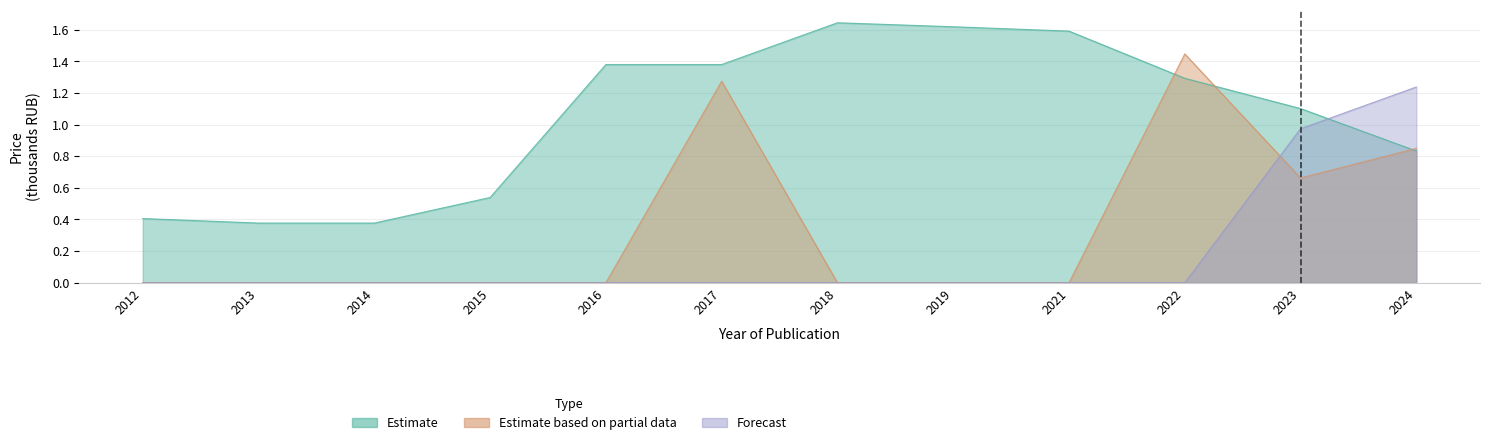

Reading left to right, transcribe all the data shown in this chart.

Estimate: 2012=0.4	2013=0.4	2014=0.4	2015=0.5	2016=1.4	2017=1.4	2018=1.6	2019=1.6	2021=1.6	2022=1.3	2023=1.1	2024=0.8
Estimate based on partial data: 2012=0.0	2013=0.0	2014=0.0	2015=0.0	2016=0.0	2017=1.3	2018=0.0	2019=0.0	2021=0.0	2022=1.4	2023=0.7	2024=0.8
Forecast: 2012=0.0	2013=0.0	2014=0.0	2015=0.0	2016=0.0	2017=0.0	2018=0.0	2019=0.0	2021=0.0	2022=0.0	2023=1.0	2024=1.2